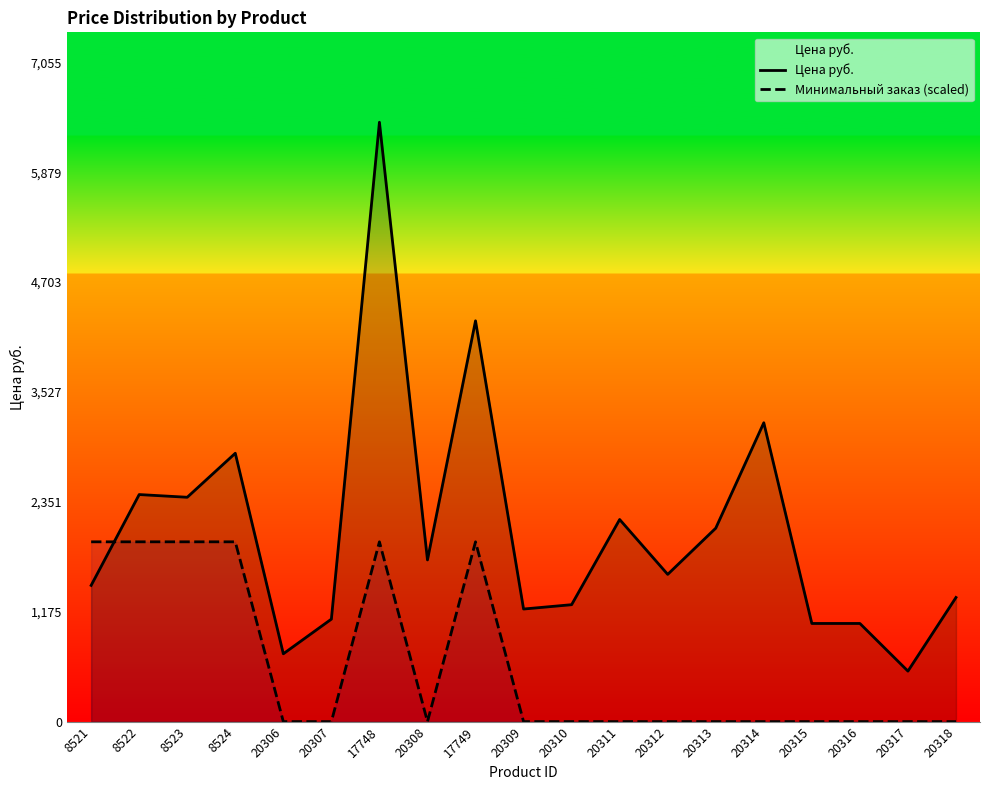

Which series has the widest spread of values?

Цена руб.